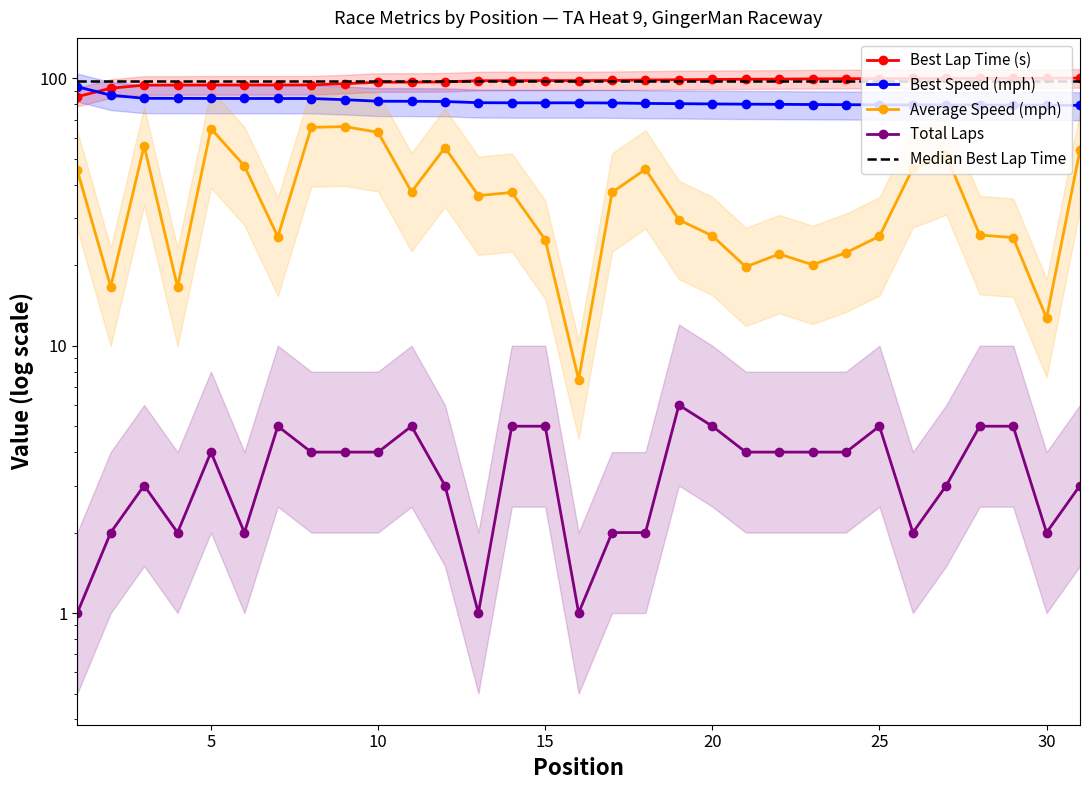

Does the chart have visible grid lines?

No